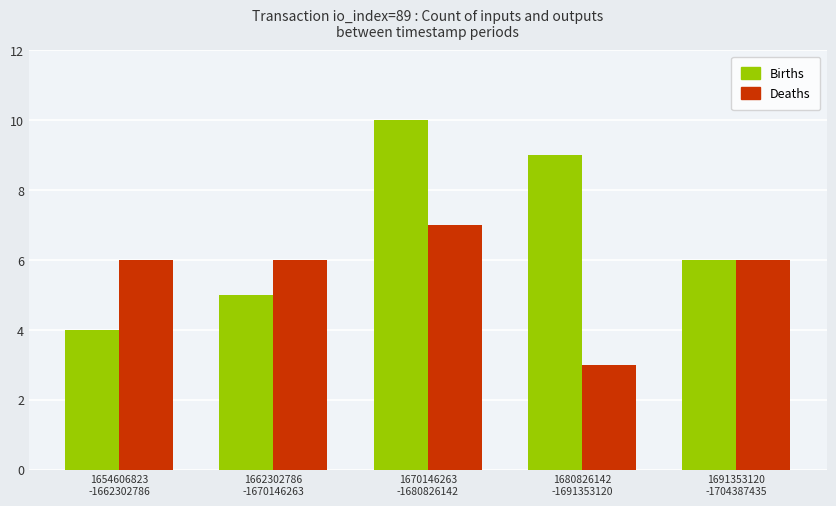

What is the label of the 3rd bar from the left?

1670146263
-1680826142